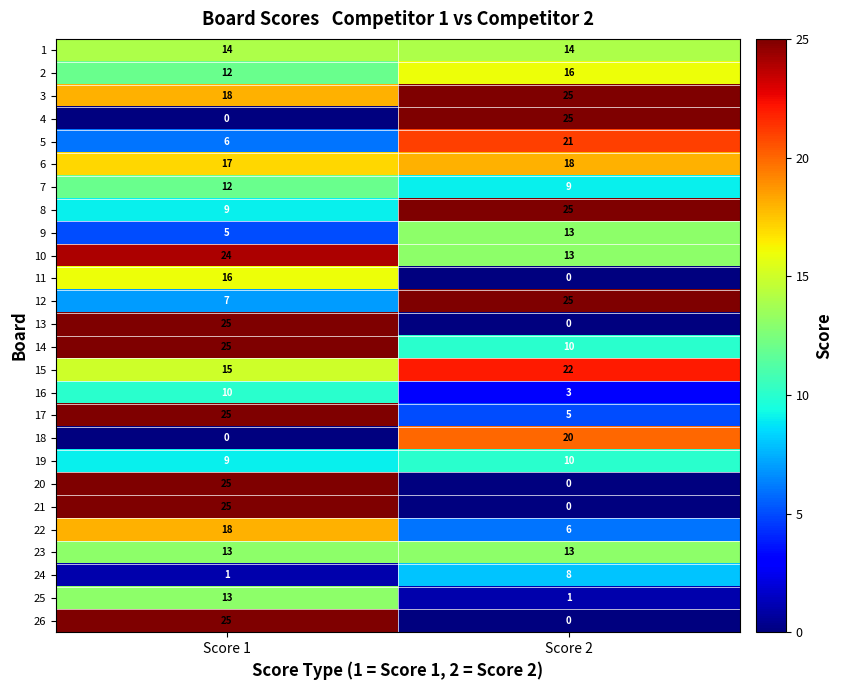

The value of 18 at Score 1 is 0. True or false?

True